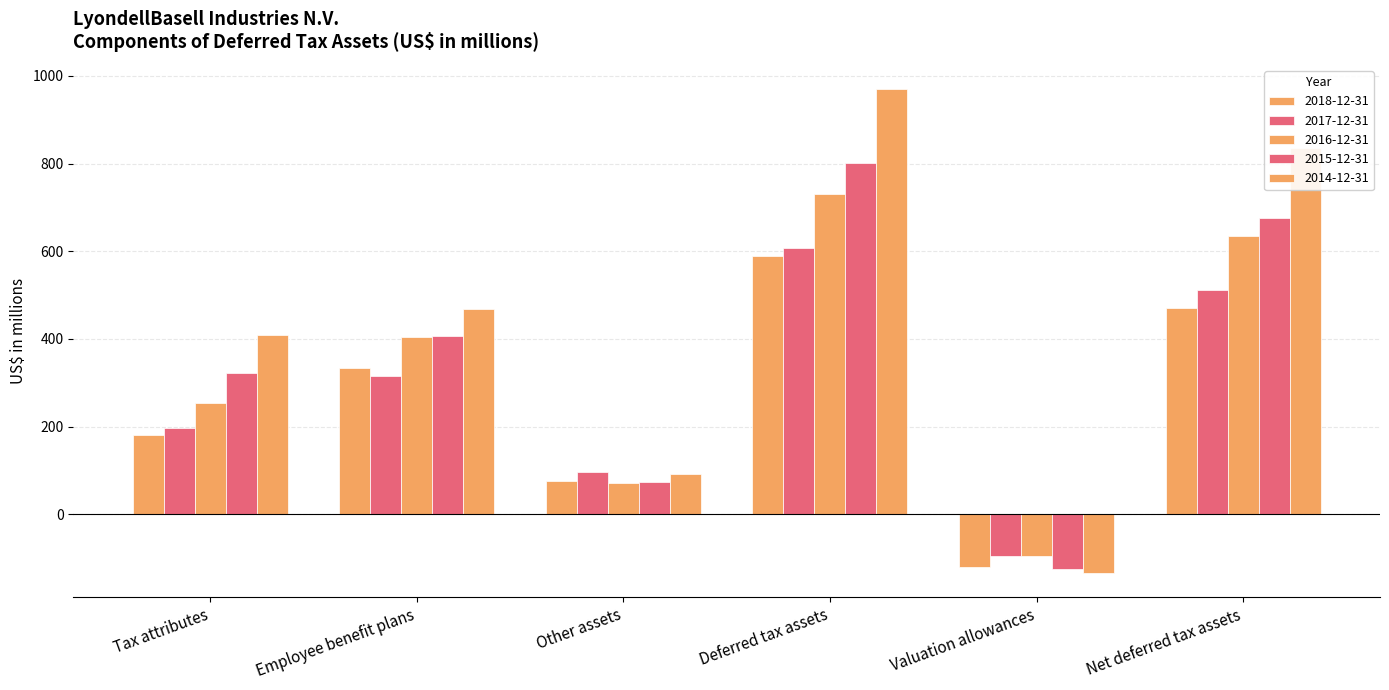

Reading right to left, what are all the values shown in this chart?

2018-12-31: 470	-120	590	76	334	180
2017-12-31: 512	-96	608	97	315	196
2016-12-31: 635	-96	731	72	404	255
2015-12-31: 676	-125	801	73	406	322
2014-12-31: 836	-134	970	93	468	409